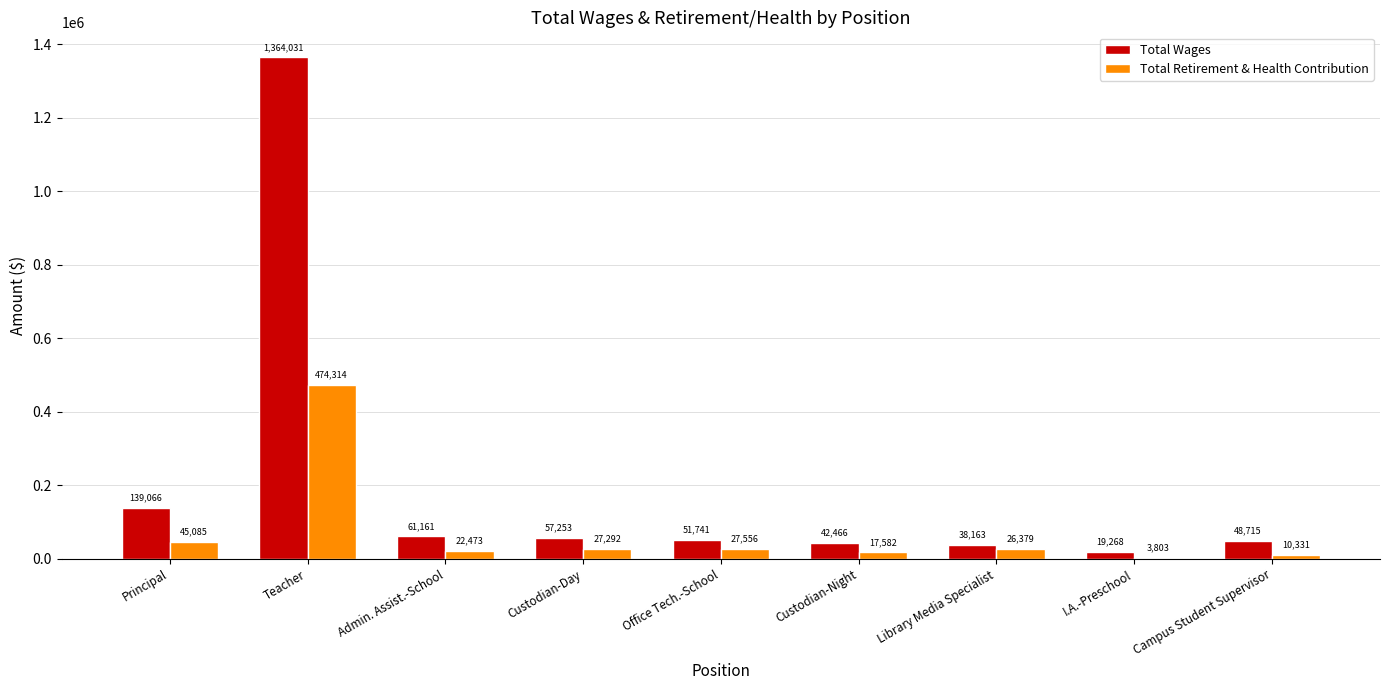

Which category has the highest value in the Total Wages series?

Teacher